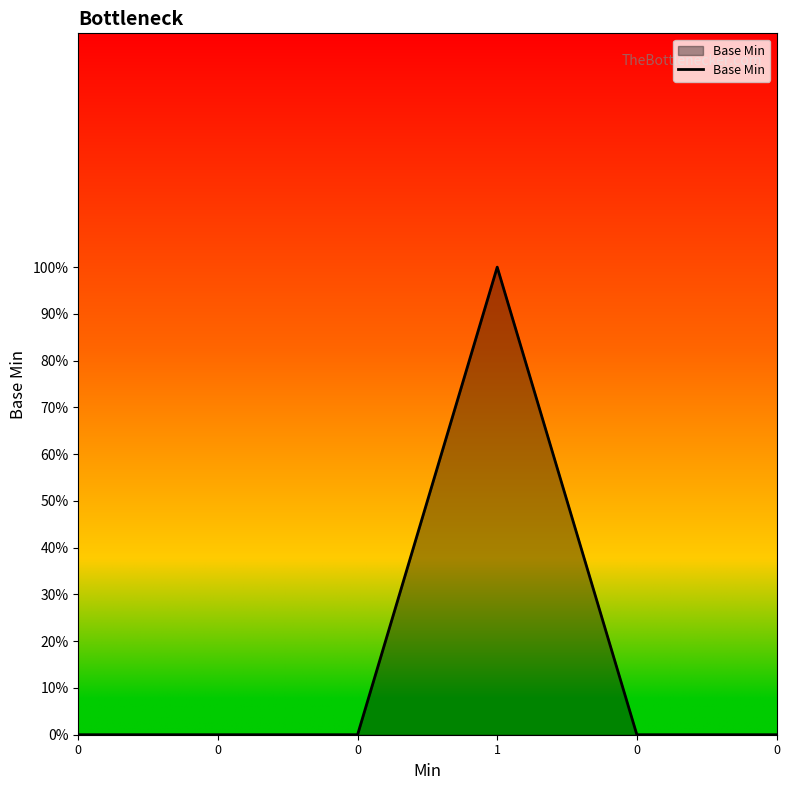

What is the label of the 3rd point from the right?

1